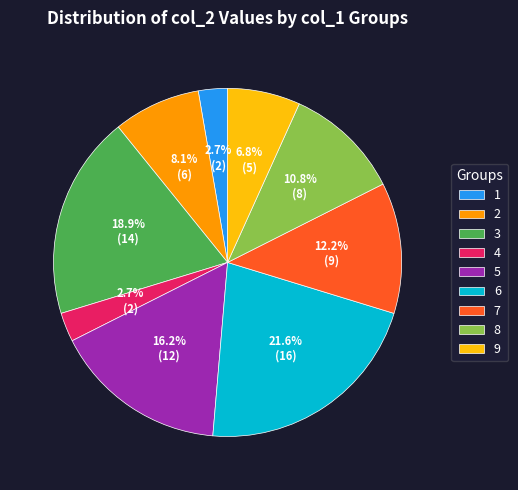

What is the largest slice in the pie chart?

6